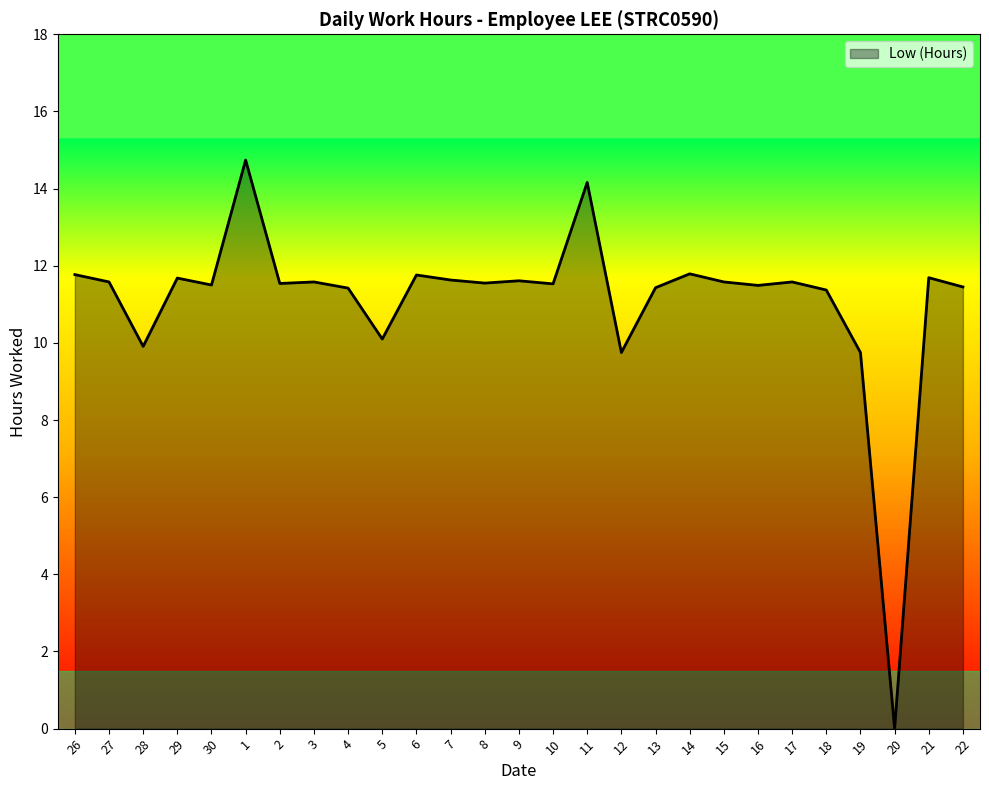

What is the approximate value at 2?

11.5